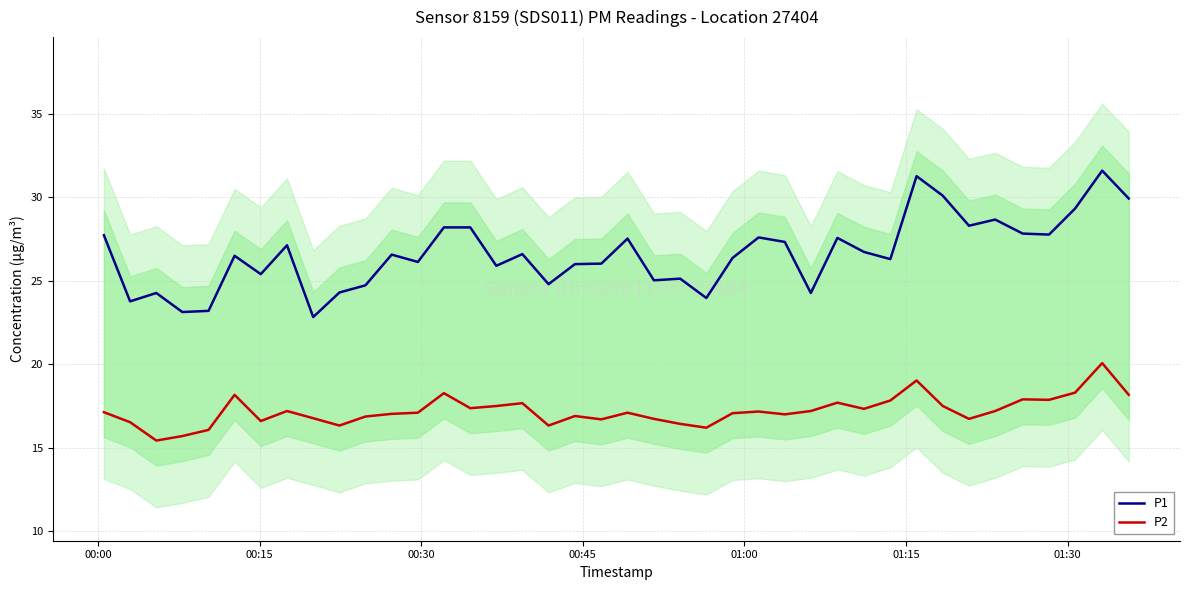

True or false: P1 and P2 cross at least once.

False